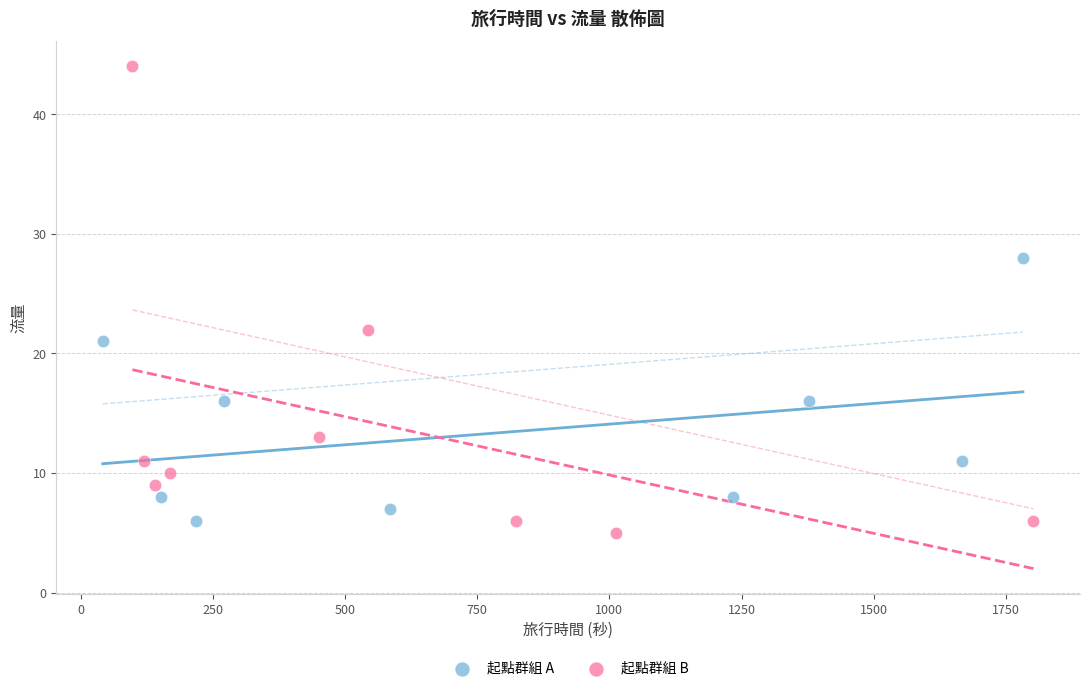

Which series has the widest spread of Y values?

起點群組 B